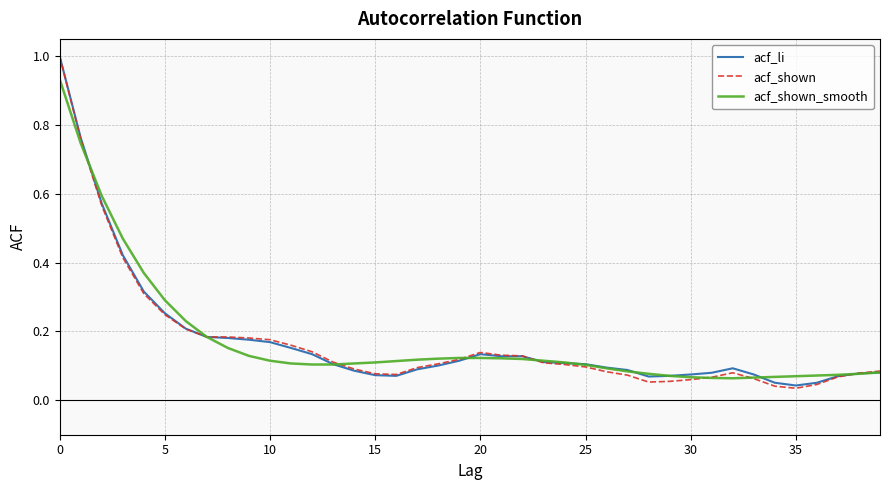

Which series ends up on top after the final intersection of acf_shown and acf_li?

acf_shown